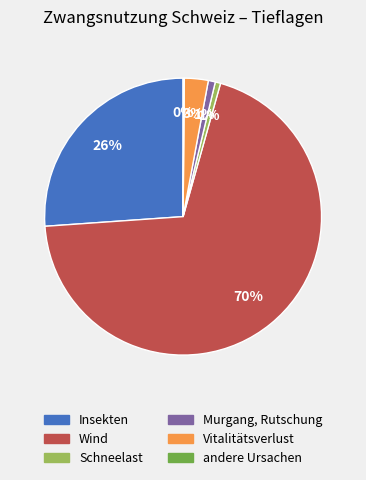

What percentage is the Vitalitätsverlust slice, to the nearest percent?

3%